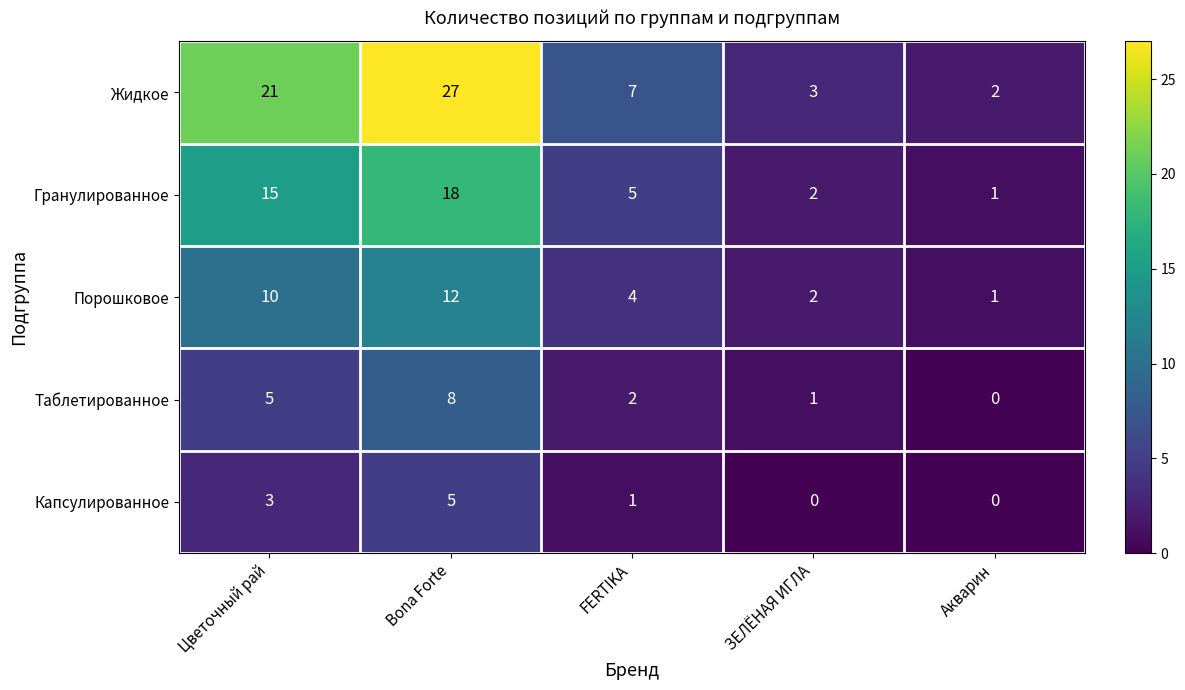

What is the total value across all series at FERTIKA?

19